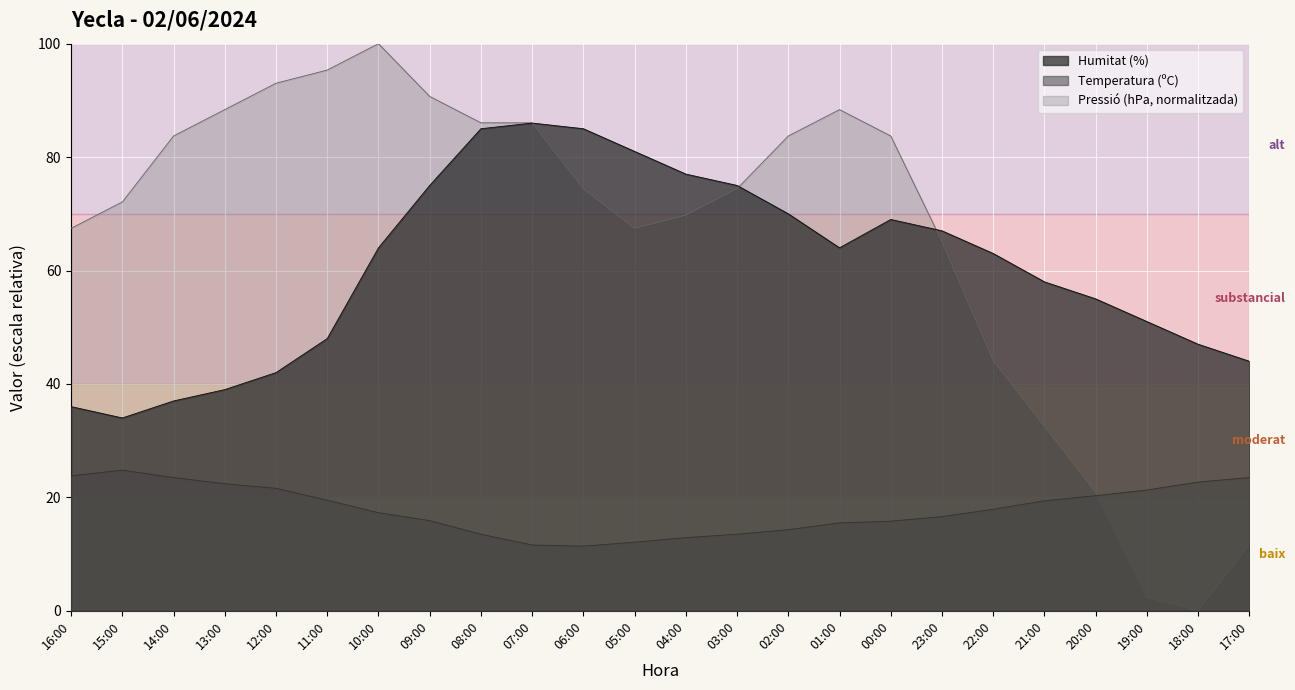

At which label is Pressió (hPa) closest to 50?

22:00